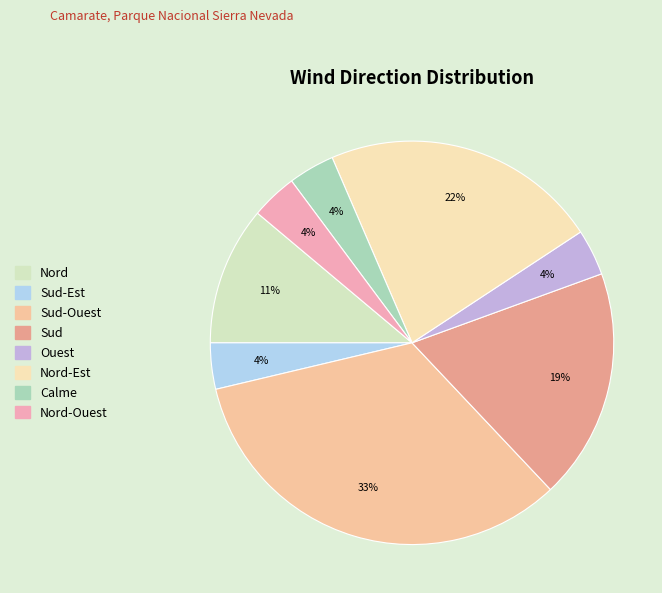

The Nord-Ouest slice represents 1% of the pie. True or false?

False